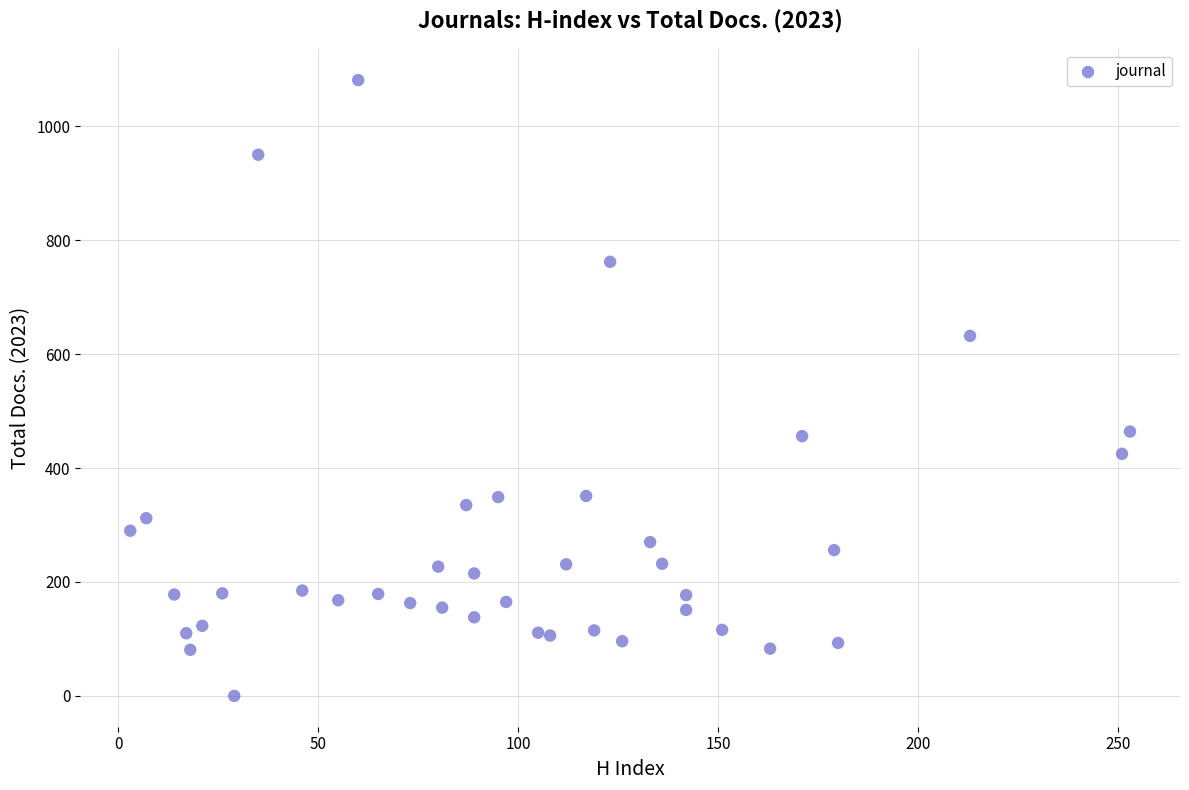

What is the range of X values (max minus min)?

250